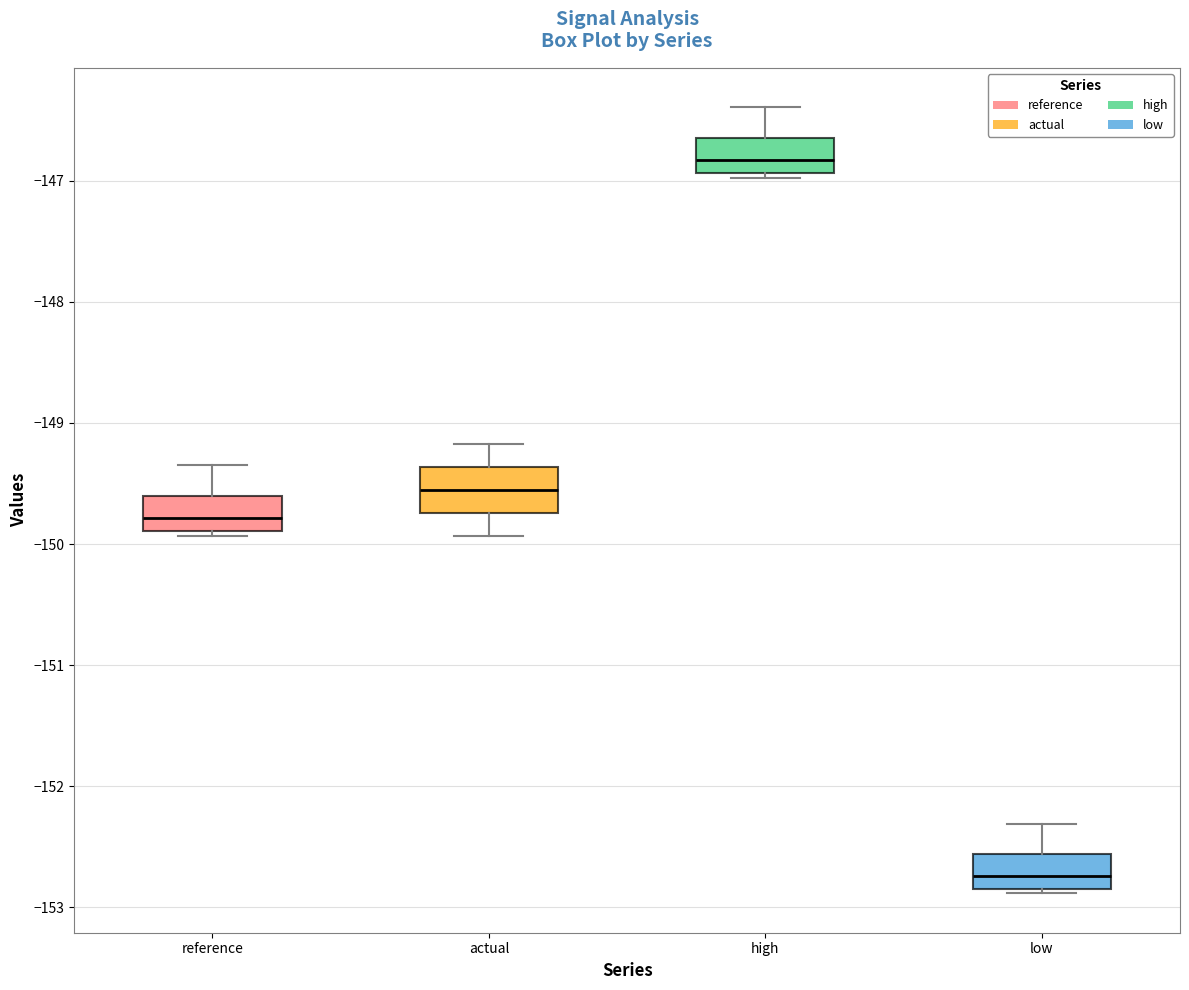

Reading left to right, read every box against the y-axis: the position of its median line, the range the box covers, and the ends of its whiskers. The values are not printed on the chart, so give them approximately, as read against the axis.

reference: median -149.8, box -149.9 to -149.6, whiskers -149.9 (just below the box's lower edge) to -149.4
actual: median -149.6, box -149.7 to -149.4, whiskers -149.9 to -149.2
high: median -146.8, box -146.9 to -146.6, whiskers -147.0 to -146.4
low: median -152.7, box -152.8 to -152.6, whiskers -152.9 to -152.3